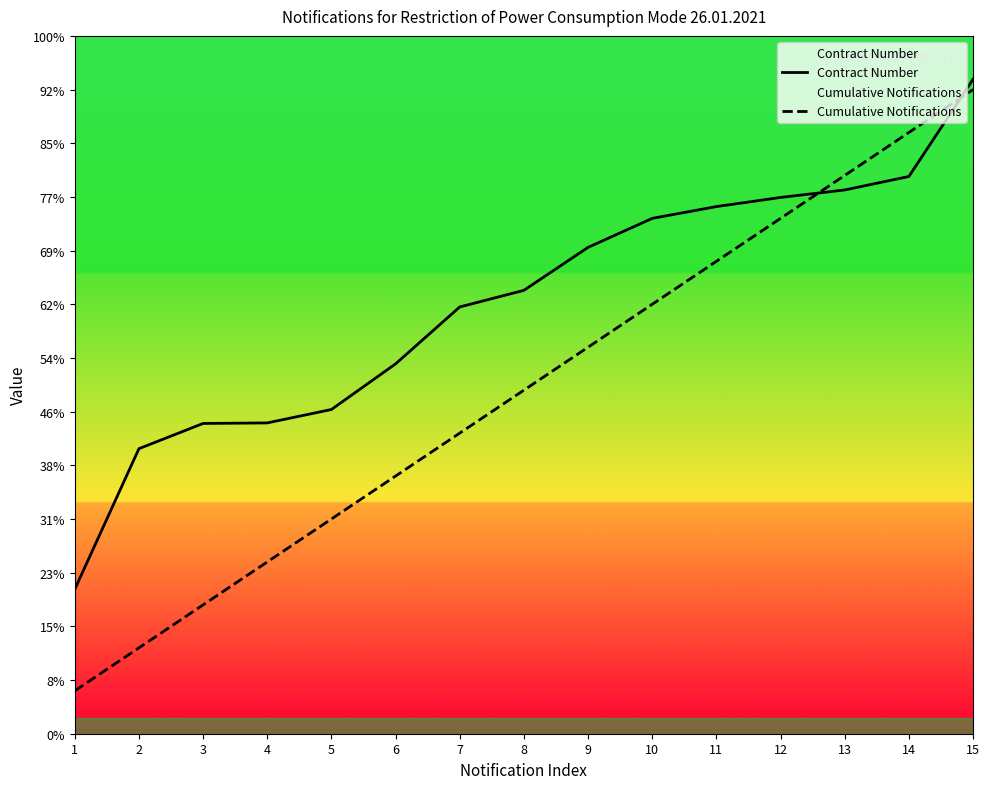

How many lines are shown in the chart?

2